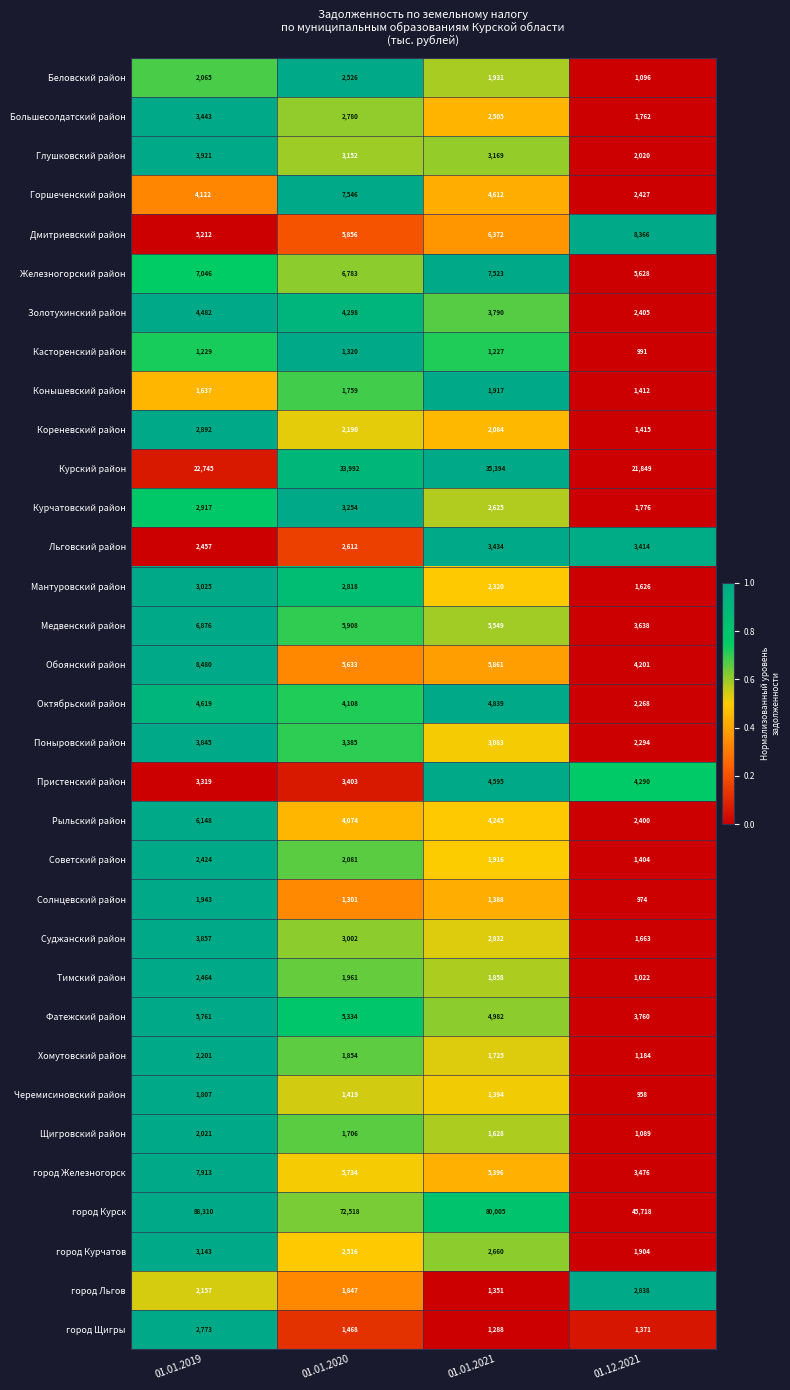

How many categories are shown in the chart?

4